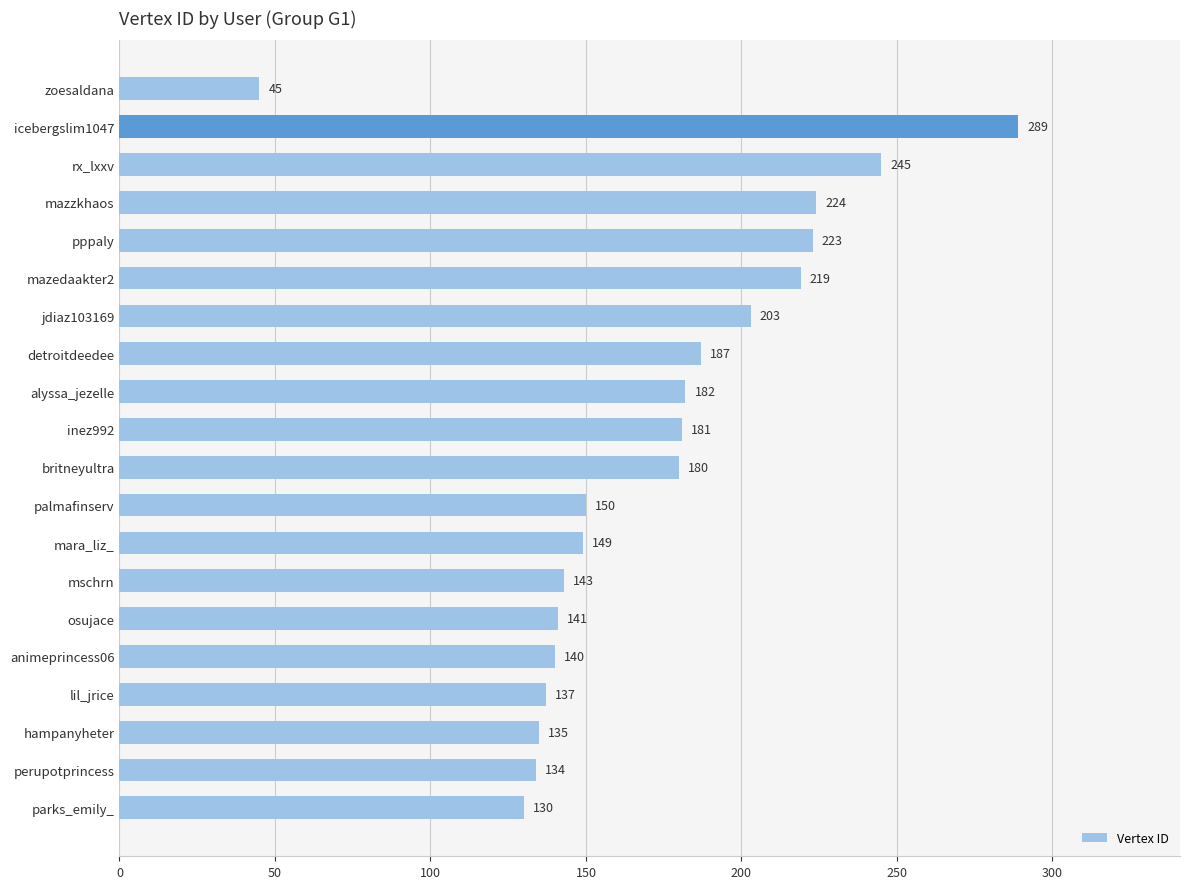

What is the greatest value displayed?

289